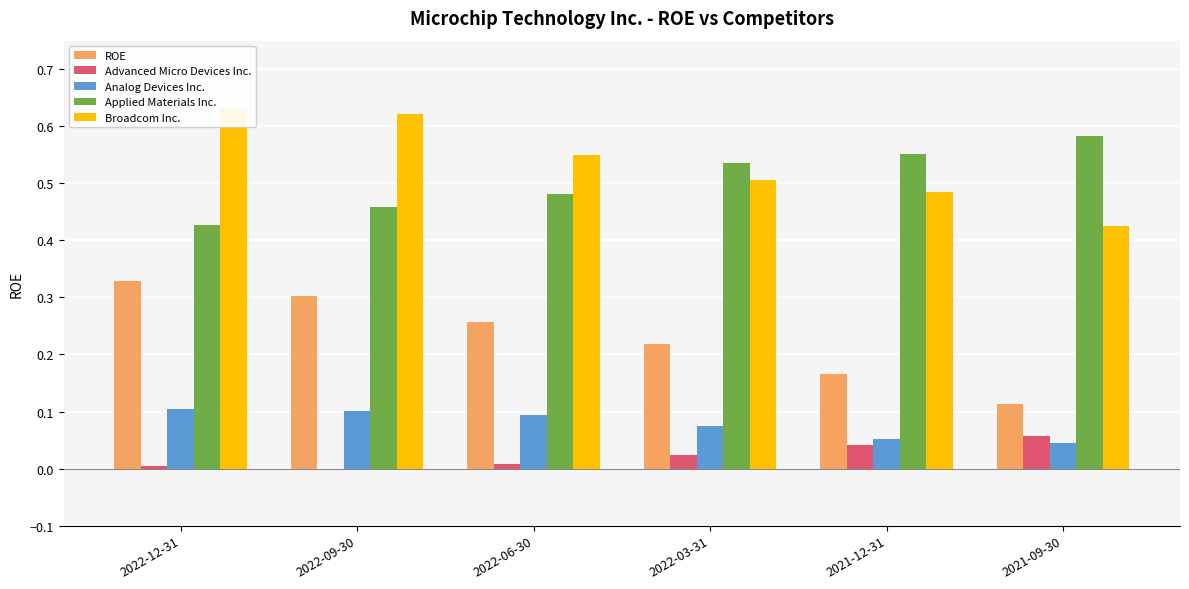

How many bars are there in total?

30